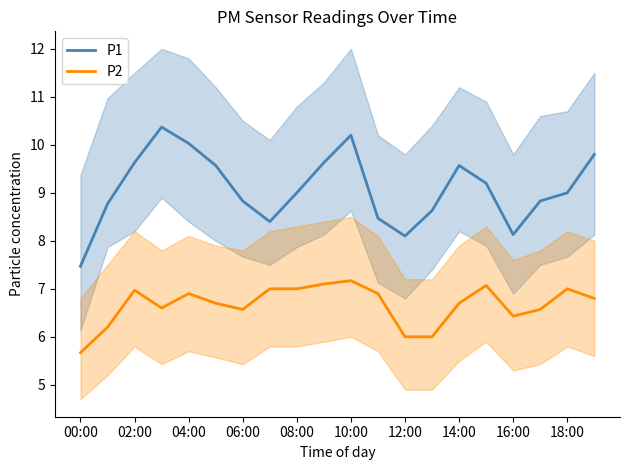

True or false: P1 and P2 cross at least once.

False